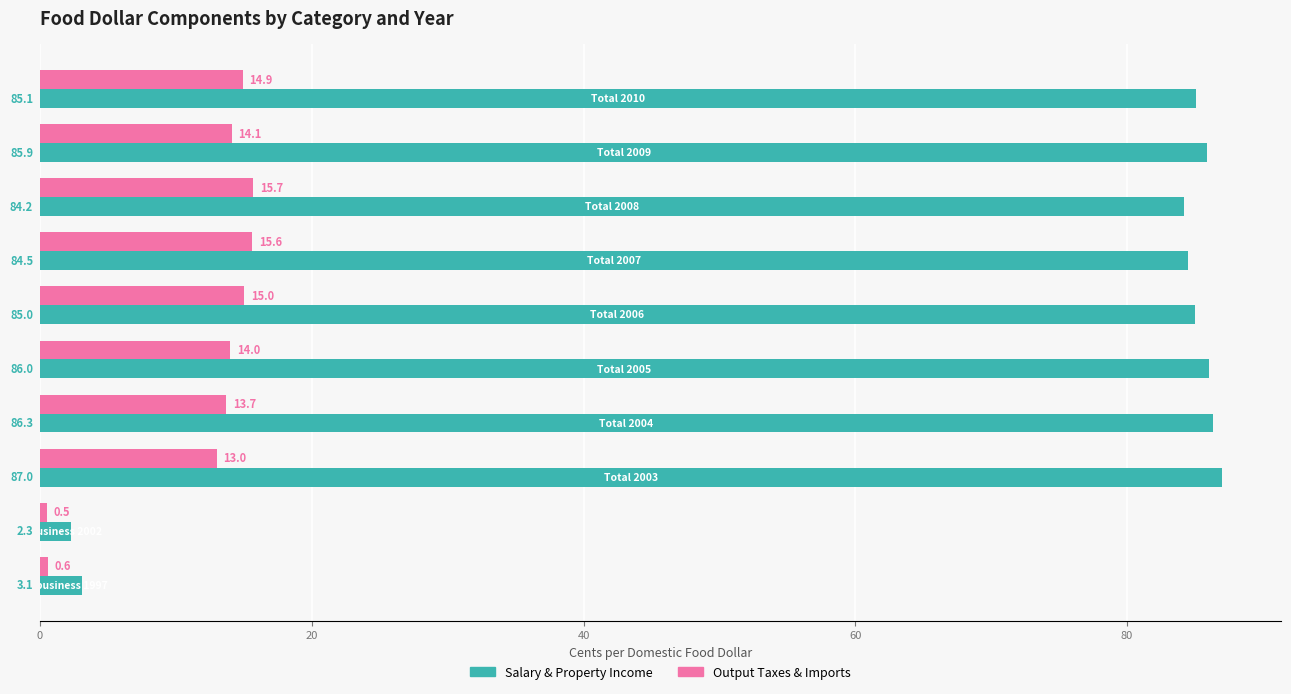

List the series in order of their overall mean, lowest first.

Output Taxes & Imports, Salary & Property Income